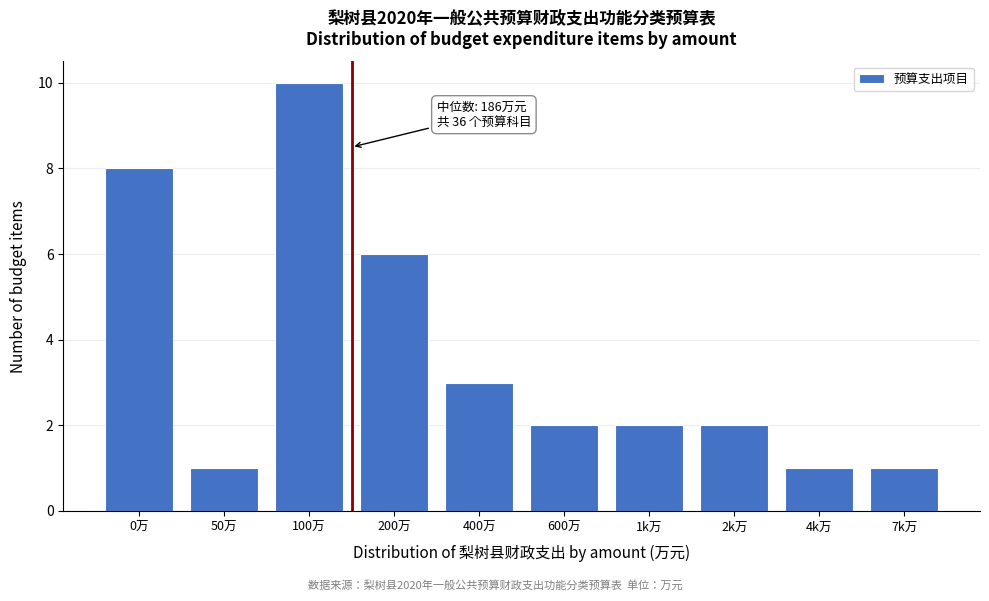

Reading left to right, transcribe all the data shown in this chart.

8	1	10	6	3	2	2	2	1	1